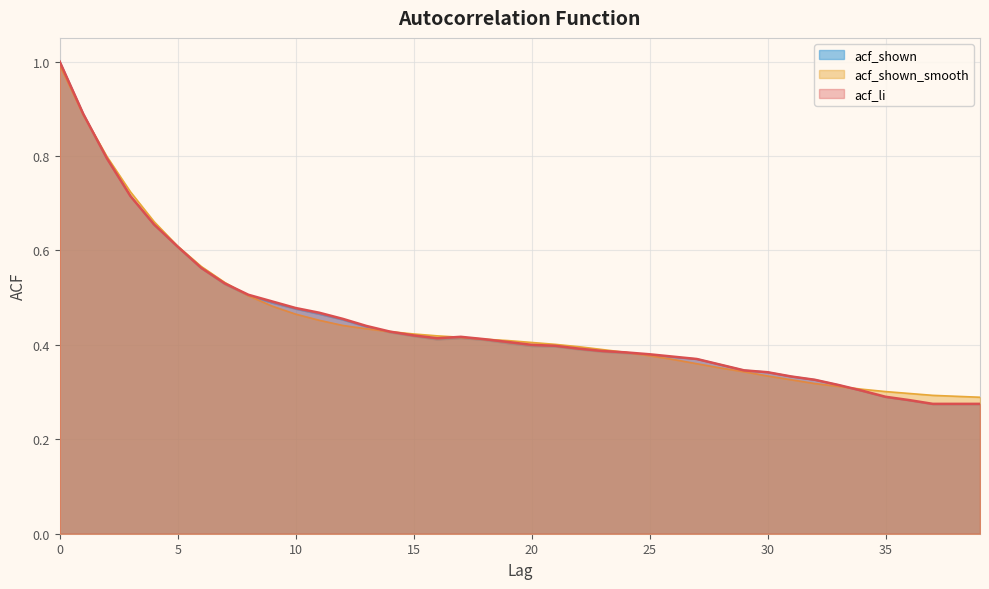

Reading left to right, list all the values displayed in this chart.

acf_li: 0=1.0	1=0.9	2=0.8	3=0.7	4=0.7	5=0.6	6=0.6	7=0.5	8=0.5	9=0.5	10=0.5	11=0.5	12=0.5	13=0.4	14=0.4	15=0.4	16=0.4	17=0.4	18=0.4	19=0.4	20=0.4	21=0.4	22=0.4	23=0.4	24=0.4	25=0.4	26=0.4	27=0.4	28=0.4	29=0.3	30=0.3	31=0.3	32=0.3	33=0.3	34=0.3	35=0.3	36=0.3	37=0.3	38=0.3	39=0.3
acf_shown_smooth: 0=1.0	1=0.9	2=0.8	3=0.7	4=0.7	5=0.6	6=0.6	7=0.5	8=0.5	9=0.5	10=0.5	11=0.5	12=0.4	13=0.4	14=0.4	15=0.4	16=0.4	17=0.4	18=0.4	19=0.4	20=0.4	21=0.4	22=0.4	23=0.4	24=0.4	25=0.4	26=0.4	27=0.4	28=0.4	29=0.3	30=0.3	31=0.3	32=0.3	33=0.3	34=0.3	35=0.3	36=0.3	37=0.3	38=0.3	39=0.3
acf_shown: 0=1.0	1=0.9	2=0.8	3=0.7	4=0.7	5=0.6	6=0.6	7=0.5	8=0.5	9=0.5	10=0.5	11=0.5	12=0.5	13=0.4	14=0.4	15=0.4	16=0.4	17=0.4	18=0.4	19=0.4	20=0.4	21=0.4	22=0.4	23=0.4	24=0.4	25=0.4	26=0.4	27=0.4	28=0.4	29=0.3	30=0.3	31=0.3	32=0.3	33=0.3	34=0.3	35=0.3	36=0.3	37=0.3	38=0.3	39=0.3